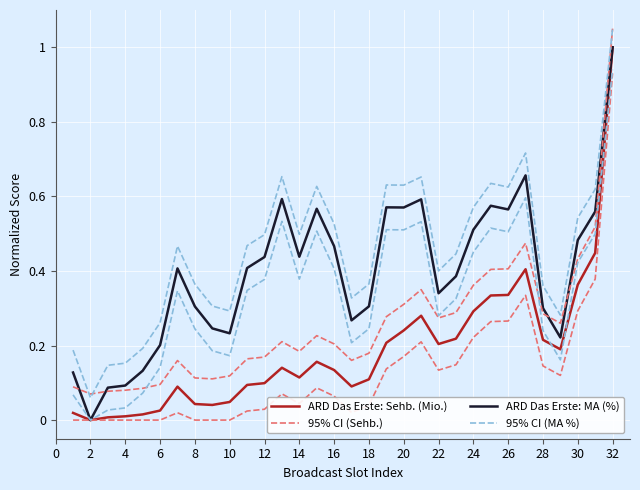

What is the difference between the second highest and minimum values in the ARD Das Erste: Sehb. (Mio.) series?

0.4